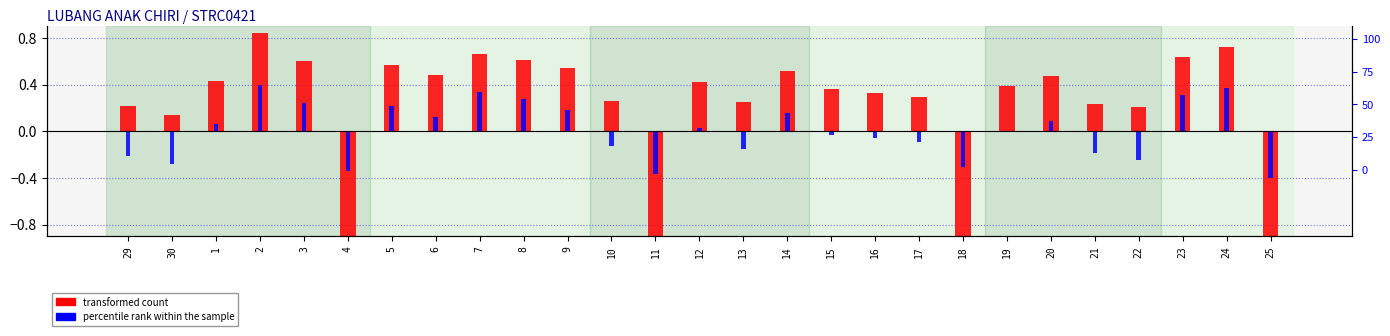

What is the label of the 21st bar from the right?

5